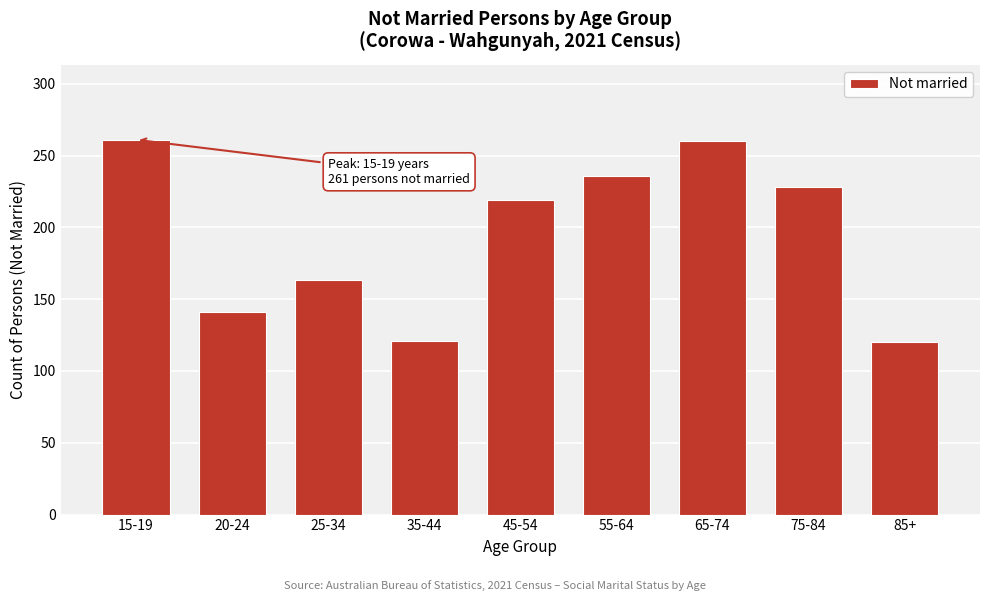

Between 55-64 and 20-24, which is larger?

55-64